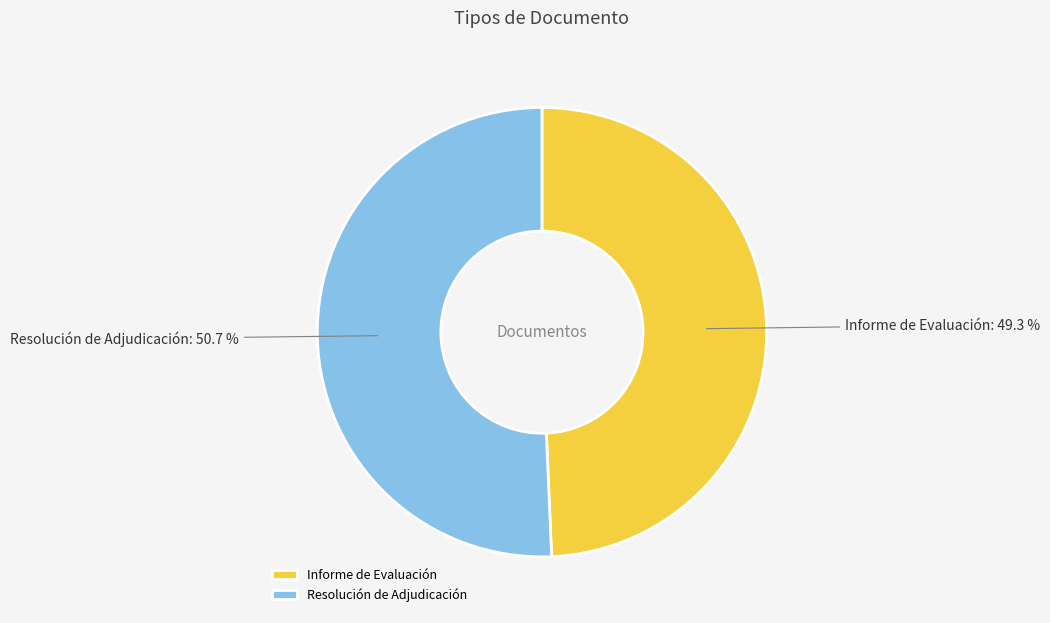

To the nearest percent, what is the average slice percentage?

50%